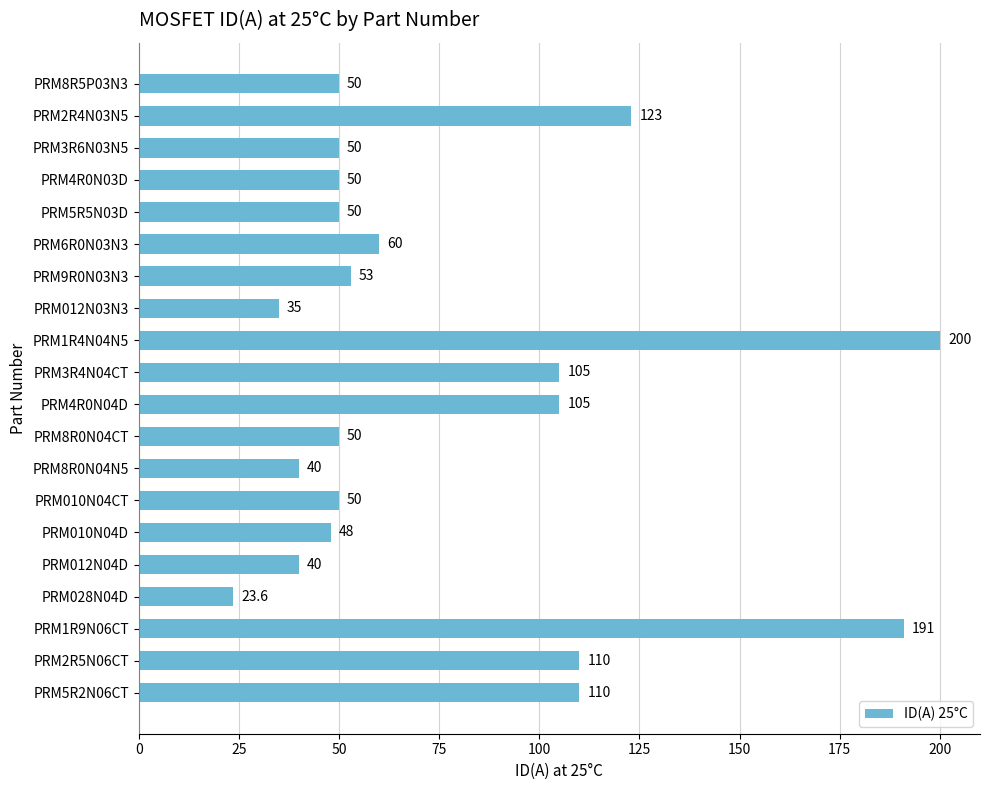

Which label corresponds to the largest value in the chart?

PRM1R4N04N5